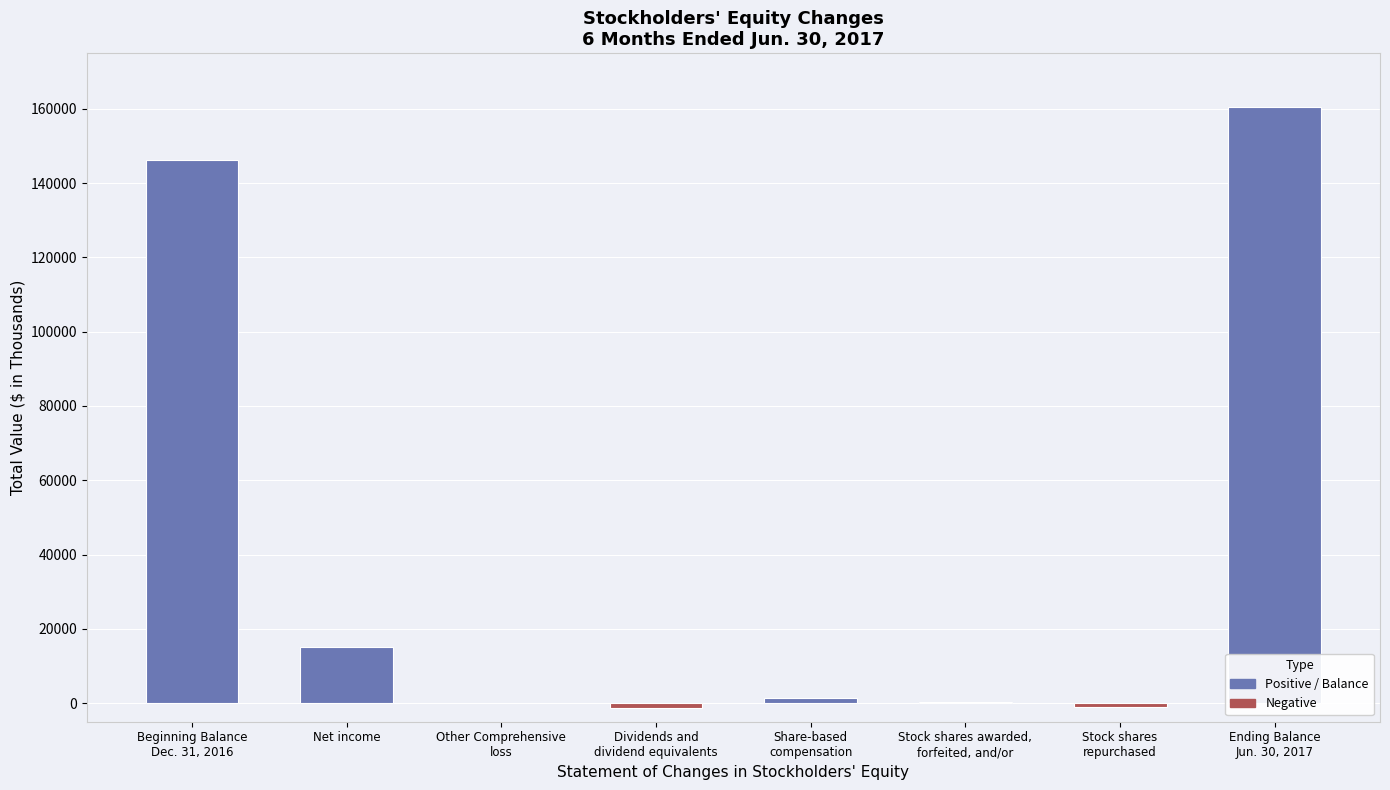

At which label does the data first exceed 1304?

Beginning Balance
Dec. 31, 2016